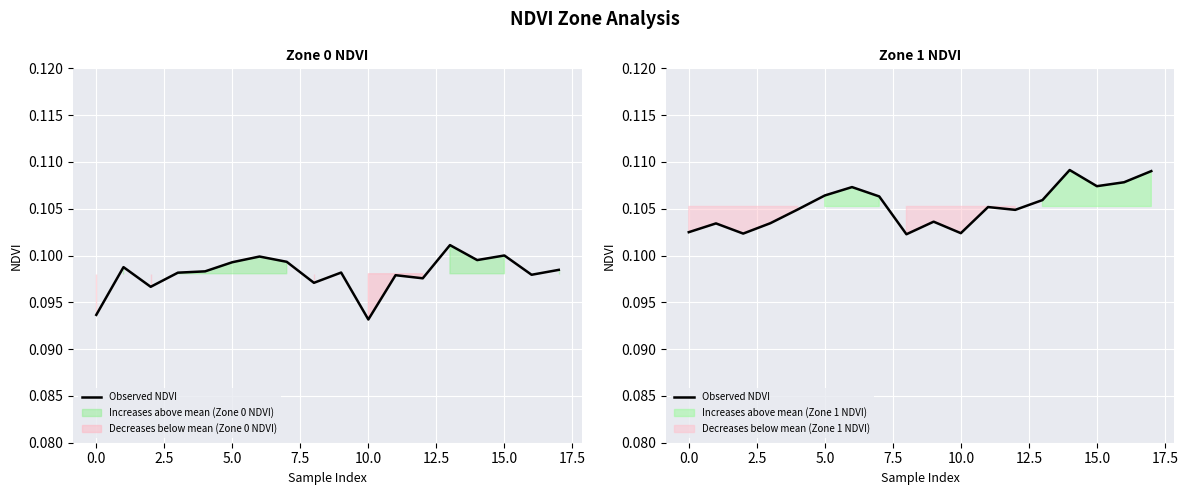

Is it true that the value at 15 is 0.1?

True